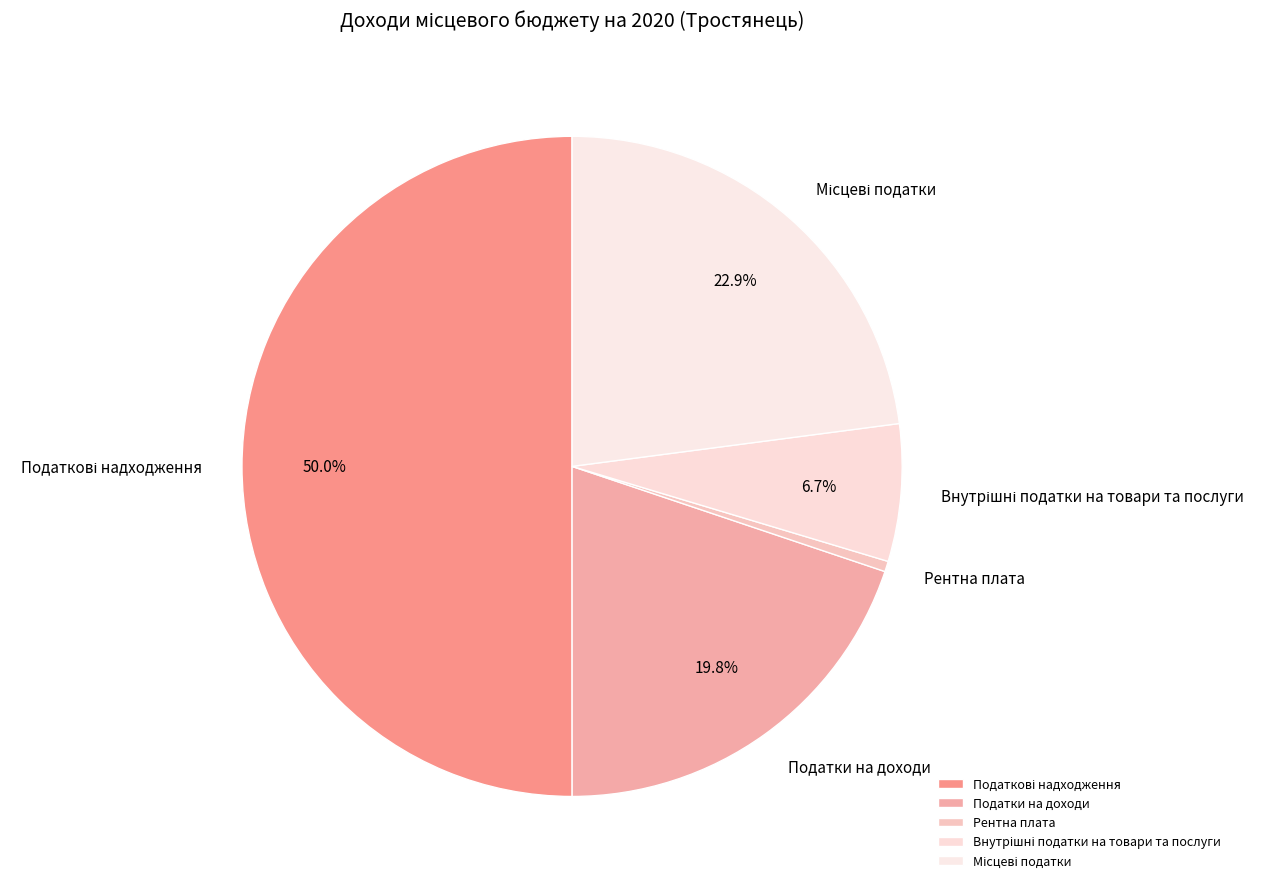

Which category has the smallest portion of the pie?

Рентна плата